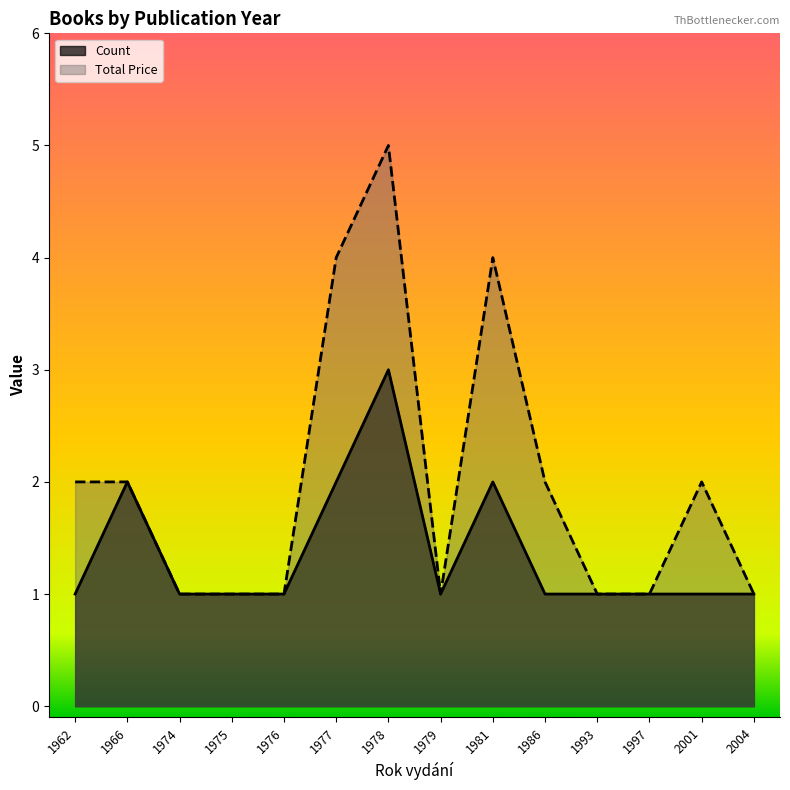

True or false: Total Price and Count intersect in this chart.

False